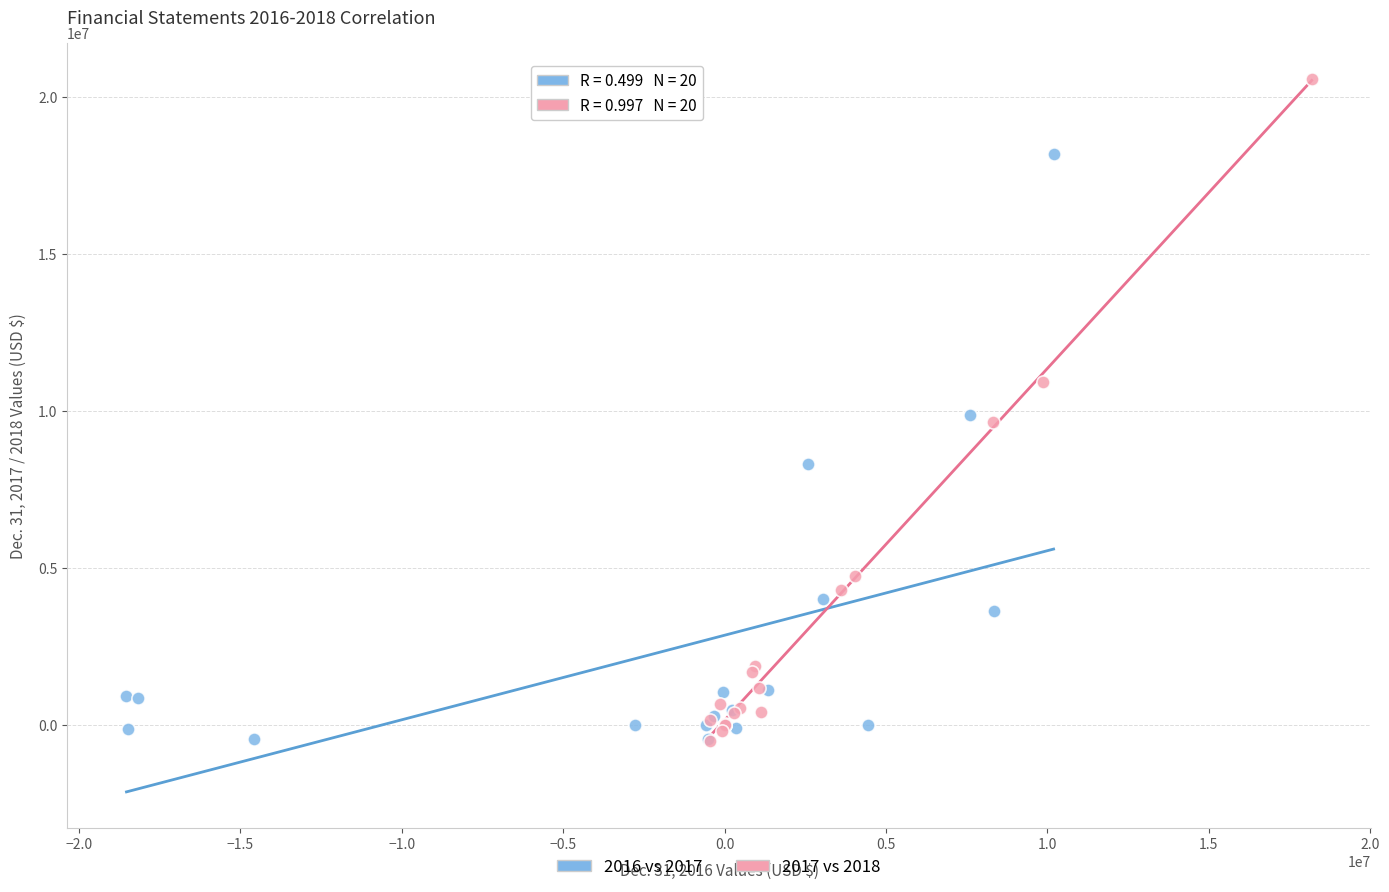

Which series contains the highest Y value?

2017 vs 2018